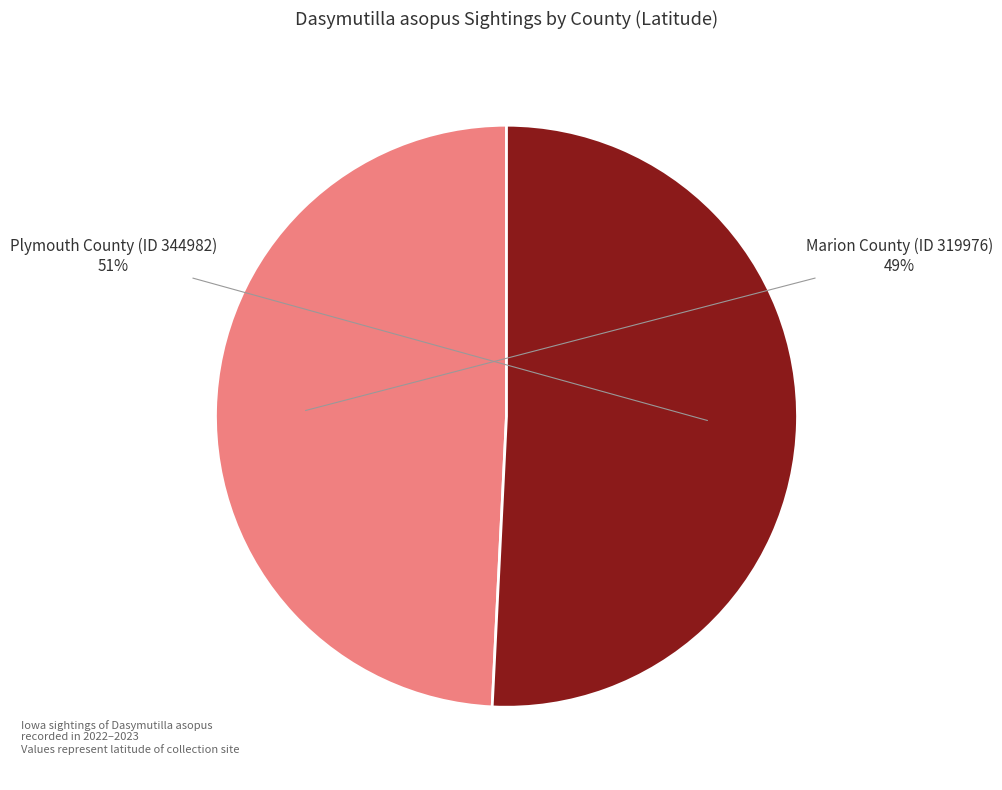

Rank the categories by value from lowest to highest.

Marion County (ID 319976), Plymouth County (ID 344982)